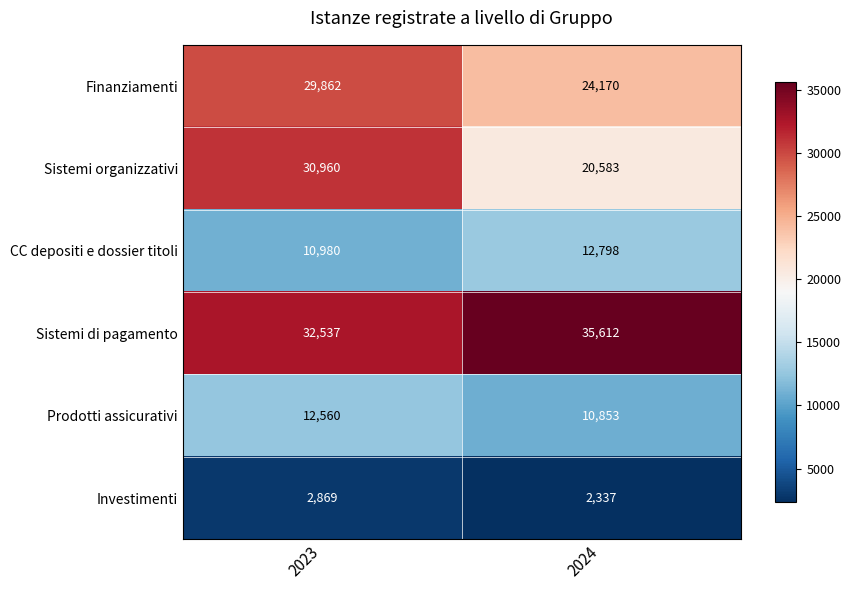

Reading right to left, list all the values displayed in this chart.

Finanziamenti: 24170	29862
Sistemi organizzativi: 20583	30960
CC depositi e dossier titoli: 12798	10980
Sistemi di pagamento: 35612	32537
Prodotti assicurativi: 10853	12560
Investimenti: 2337	2869